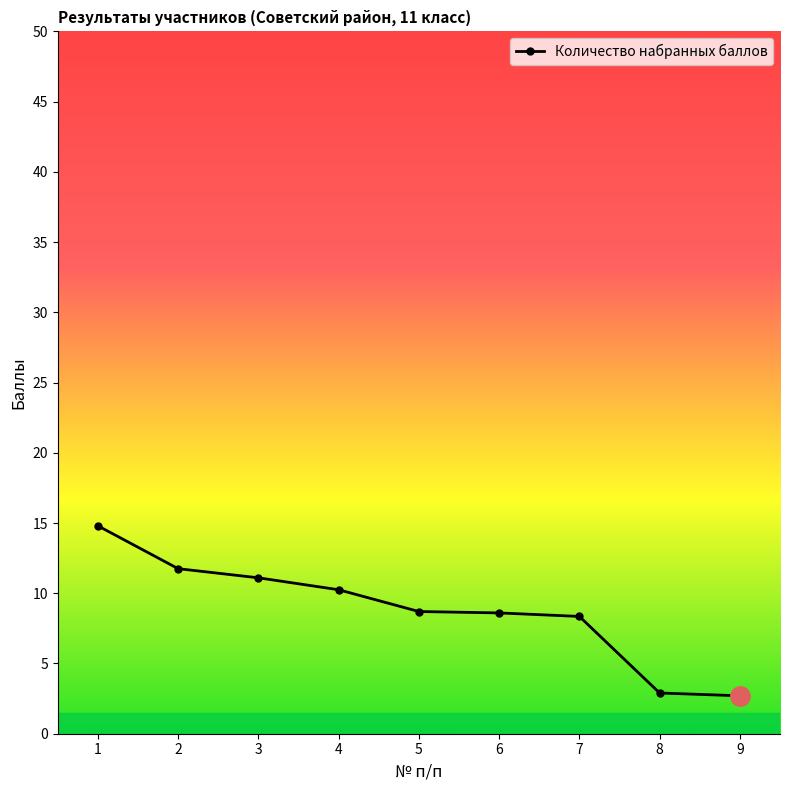

Where does the data first go above 8?

1